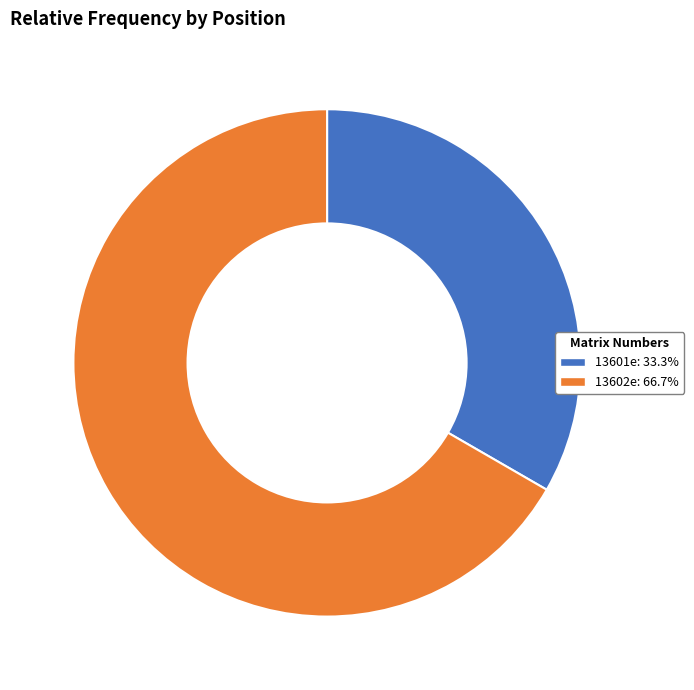

Which category has the smallest portion of the pie?

13601e